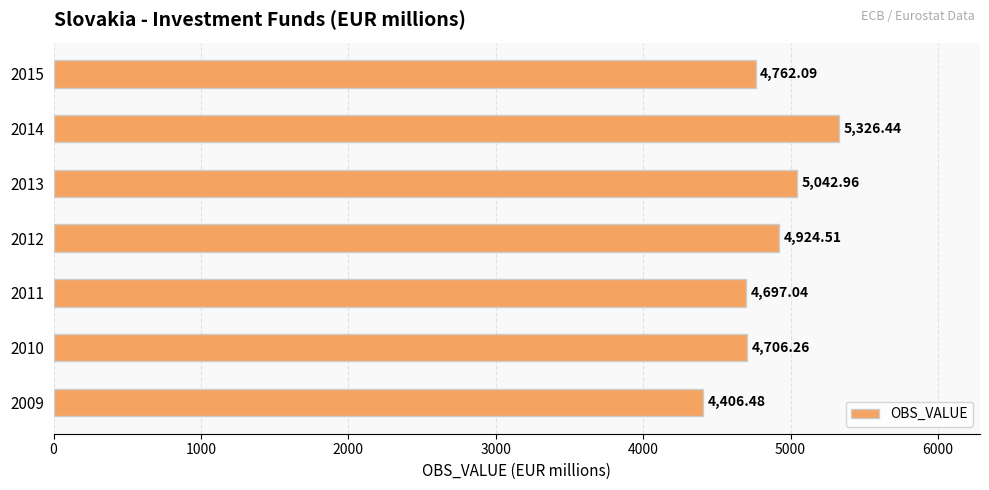

What is the sum of all values?

33865.8